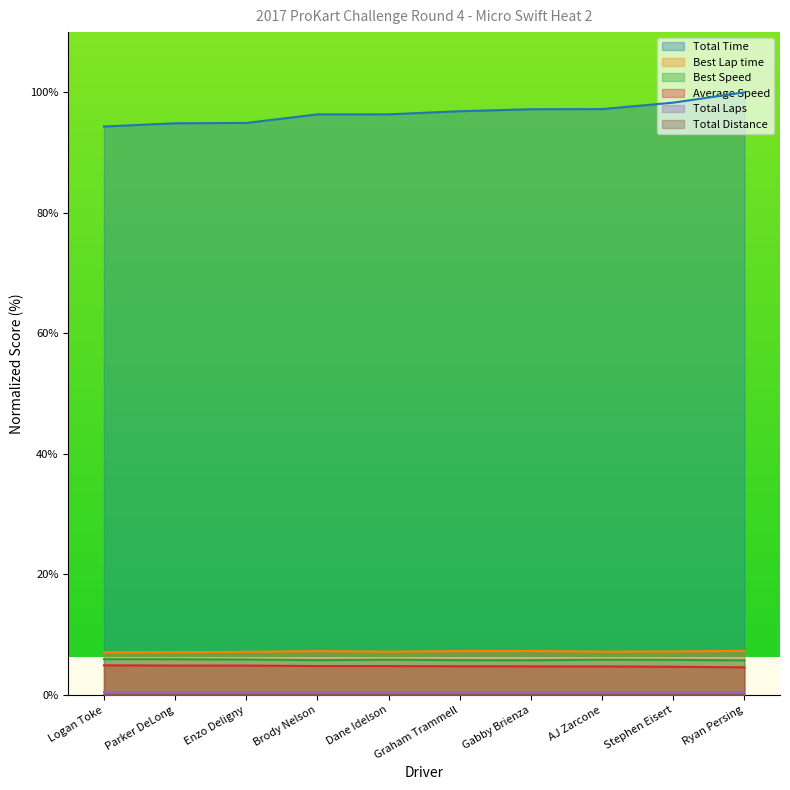

What is the approximate value of Average Speed at Logan Toke?

4.9